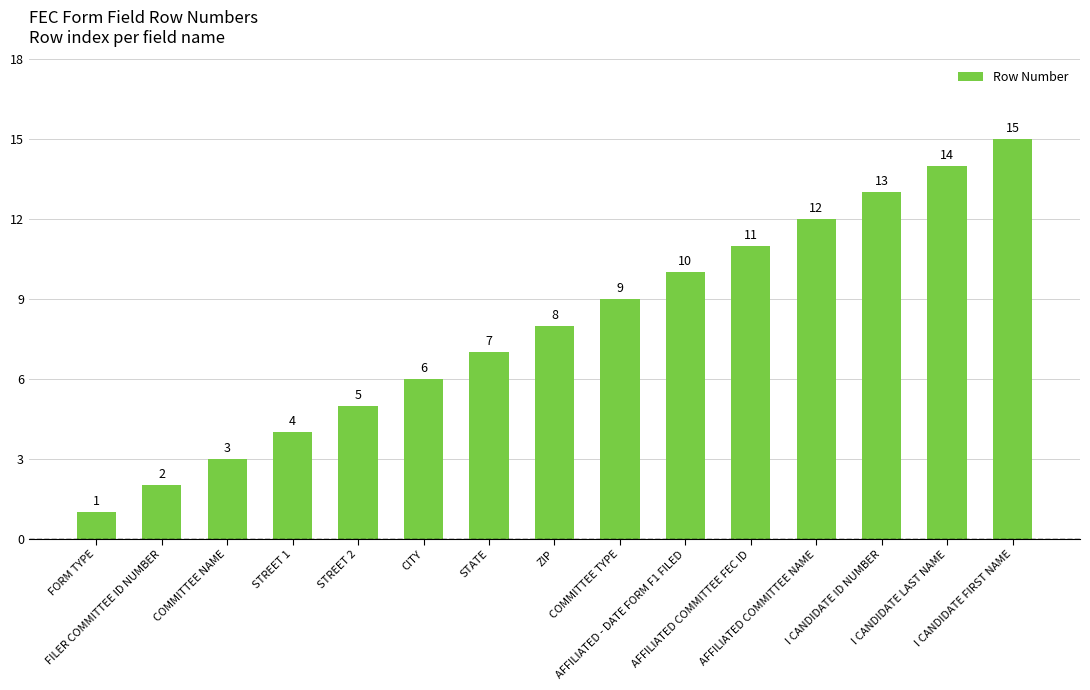

How many bars are there in total?

15